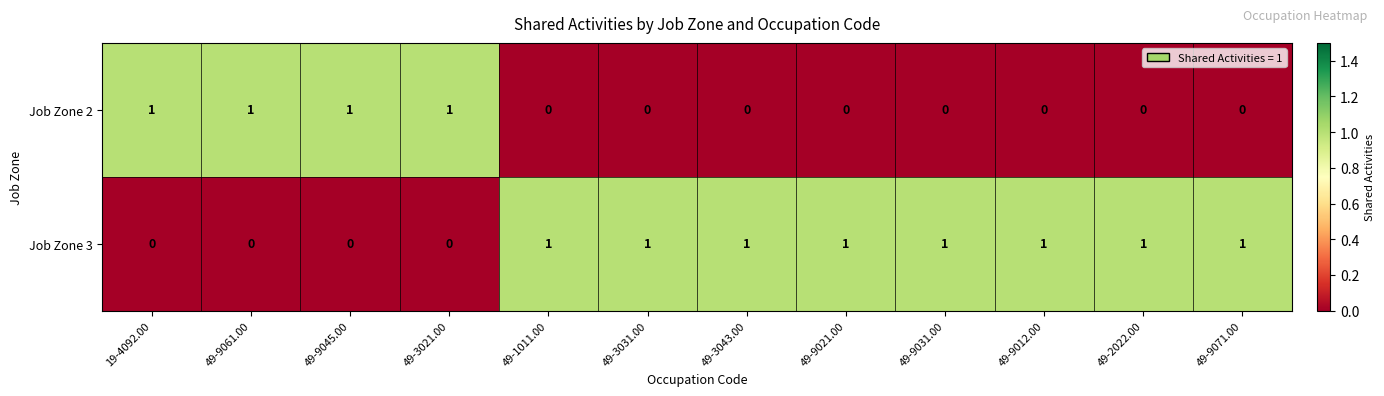

Rank the series by their average value, from lowest to highest.

Job Zone 2, Job Zone 3